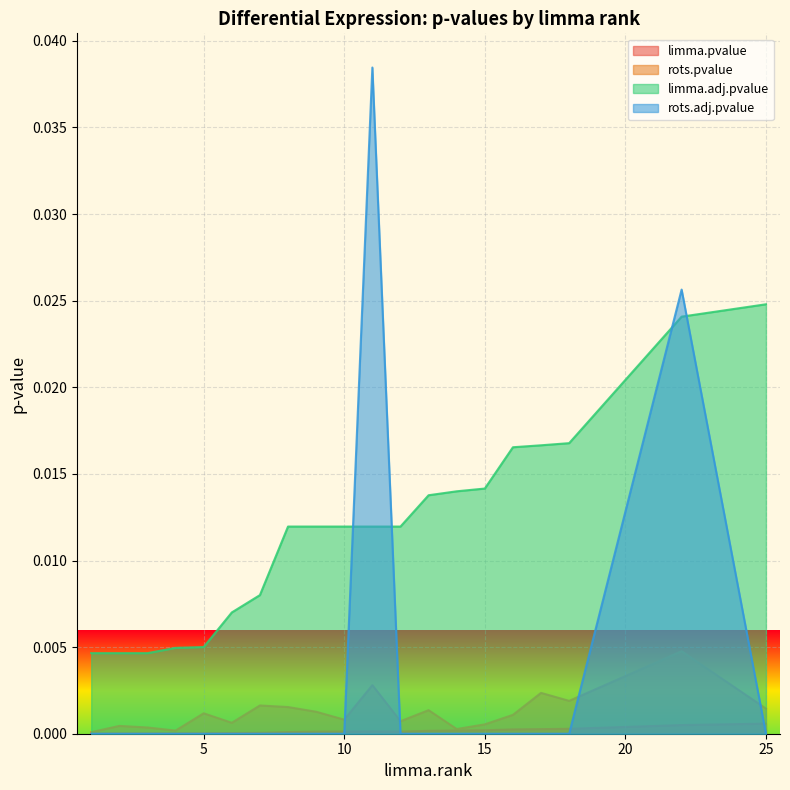

True or false: rots.adj.pvalue and limma.pvalue intersect in this chart.

True